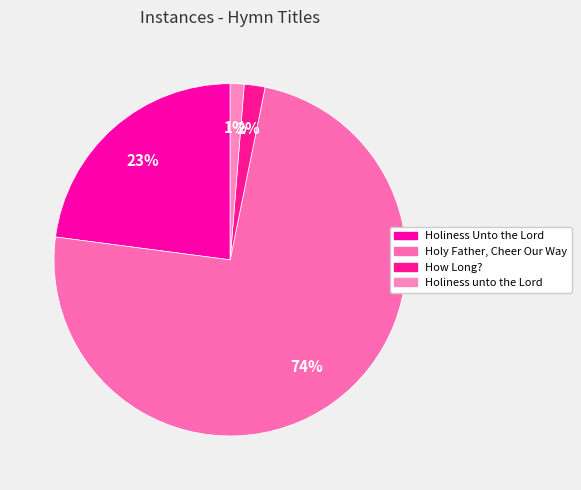

How many slices are in this pie chart?

4